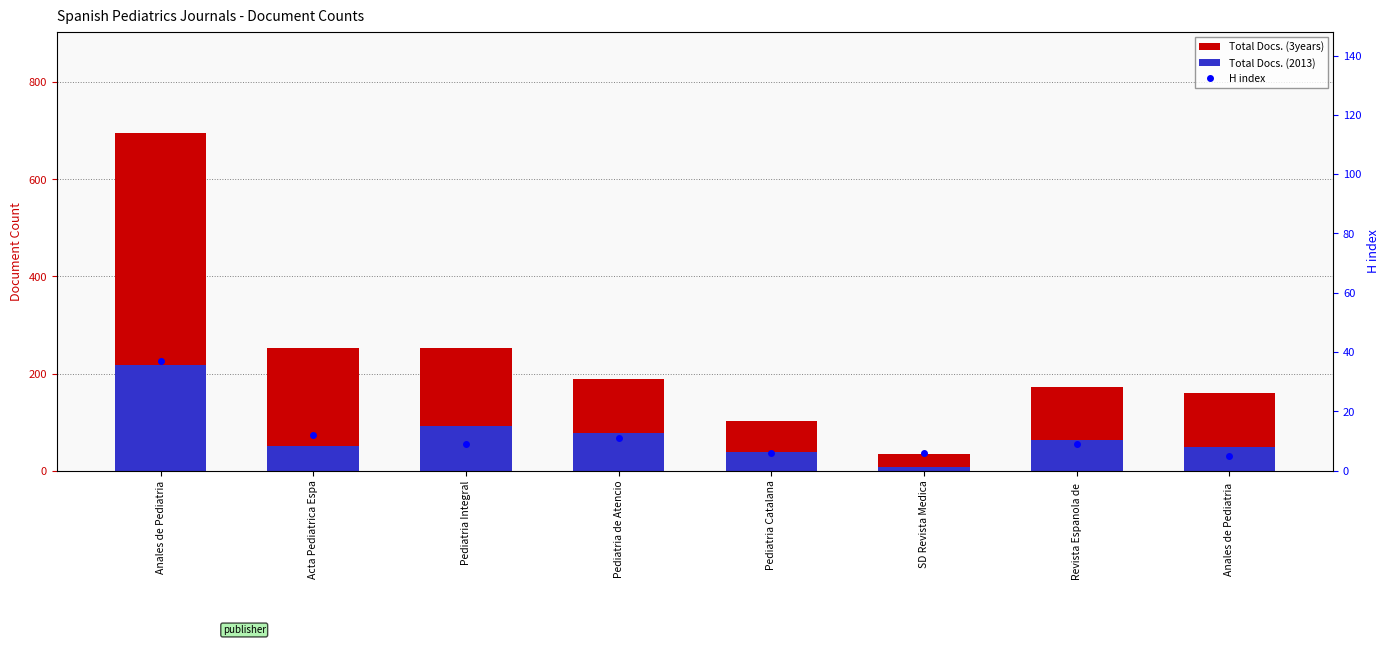

What is the difference between the maximum and minimum values in the Total Docs. (2013) series?

209